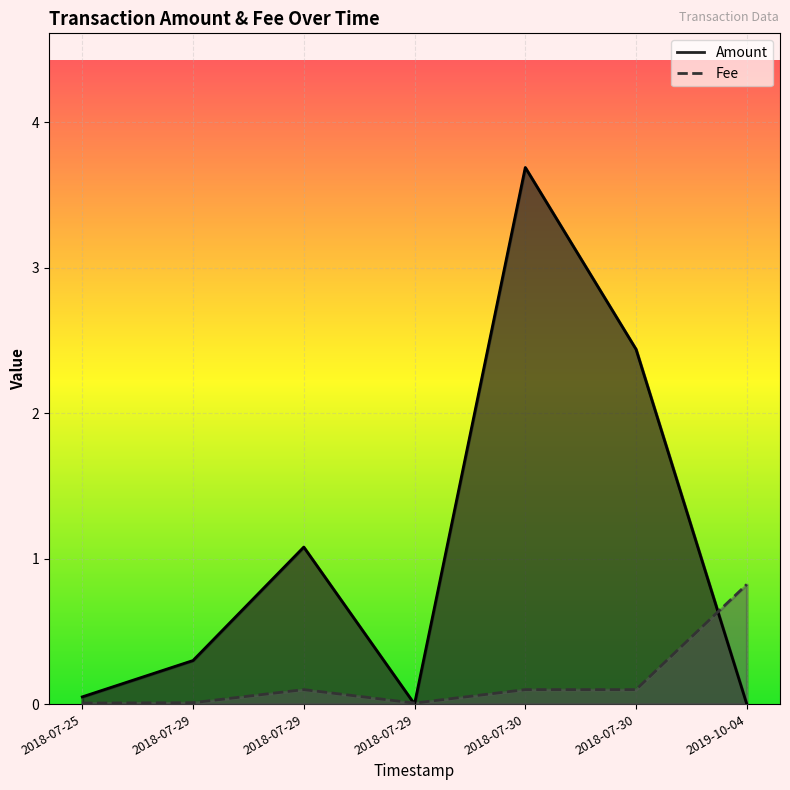

Which category has the highest value in the Amount series?

2018-07-30 03:10:59